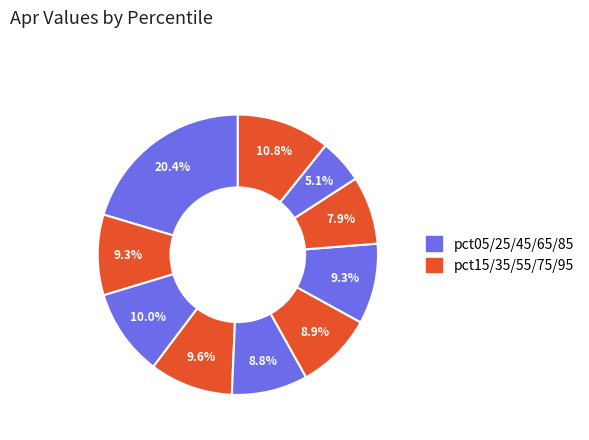

How many segments does this pie chart have?

10